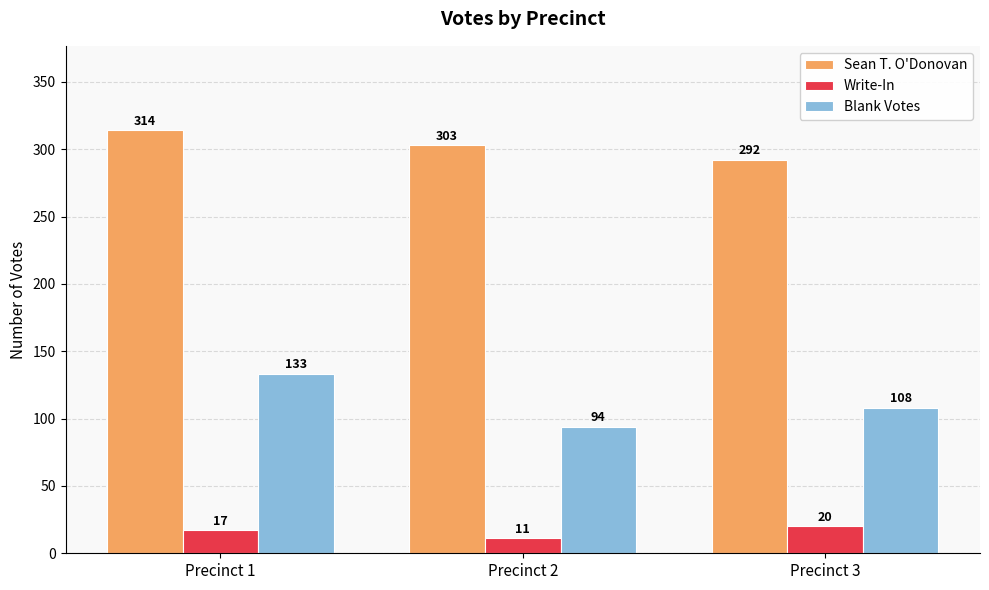

The value of Blank Votes at Precinct 1 is 91. True or false?

False